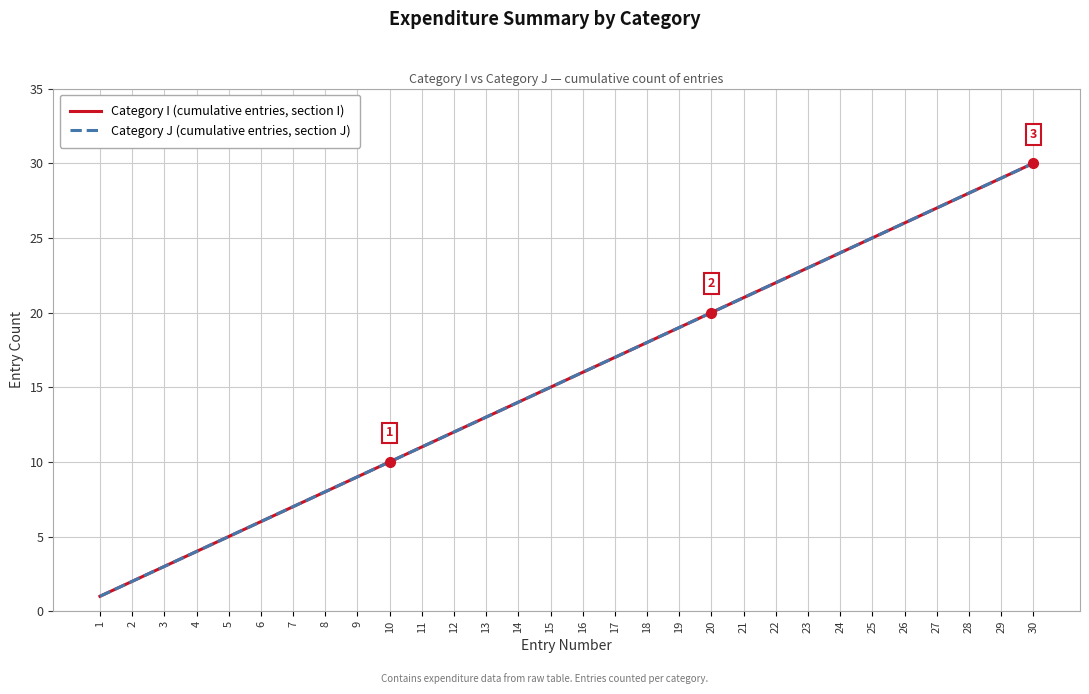

True or false: Category J (cumulative entries, section J) and Category I (cumulative entries, section I) cross at least once.

False